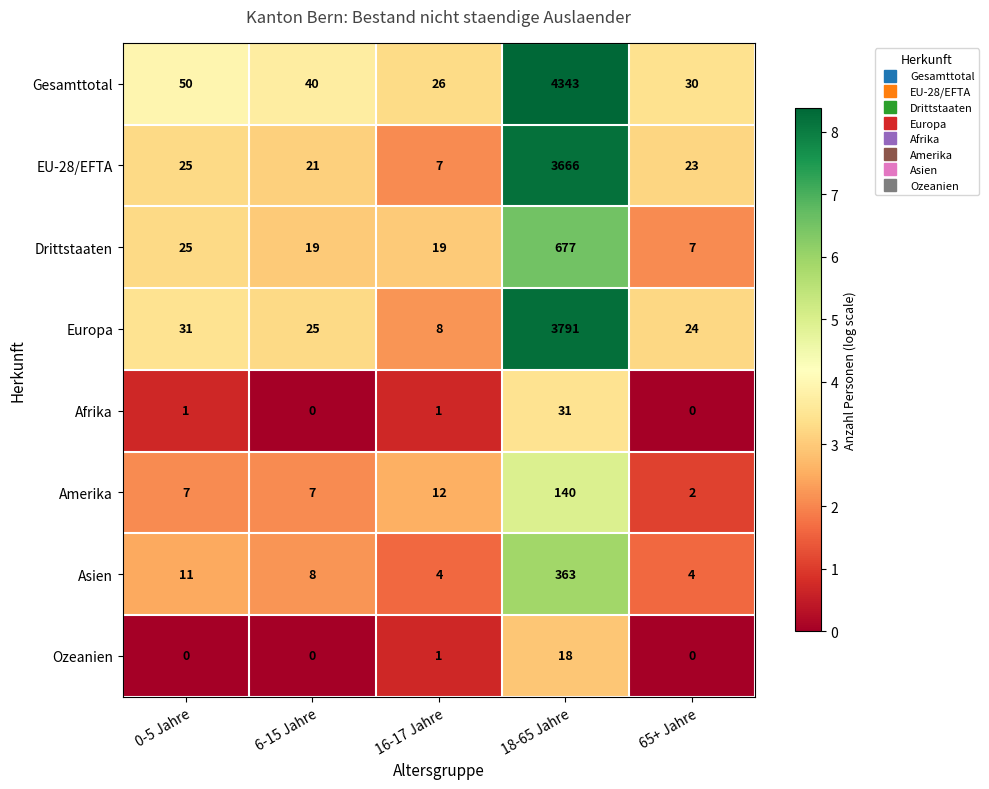

What is the greatest value displayed?

4343